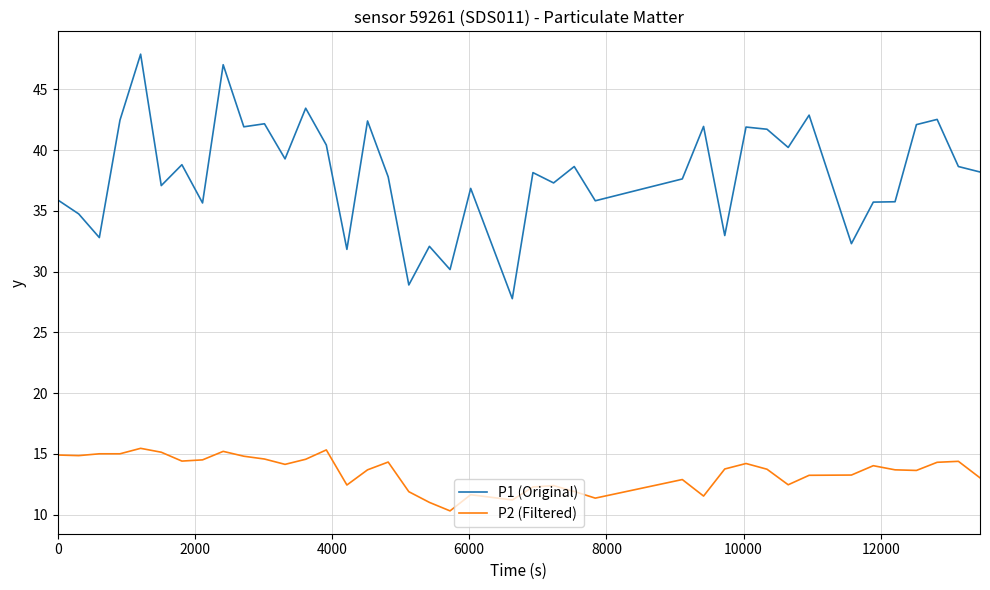

How many lines are shown in the chart?

2